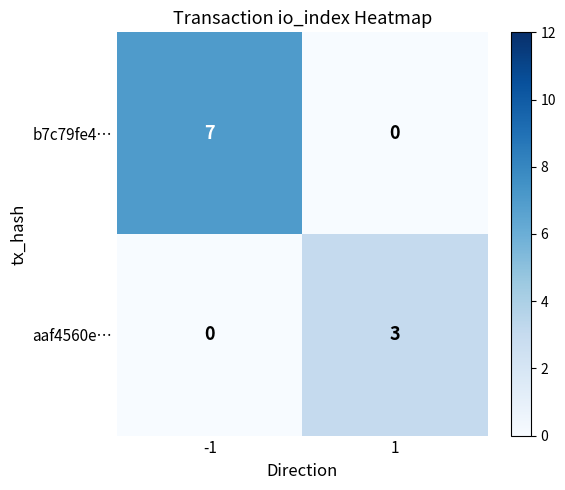

Which label corresponds to the largest value in the chart?

-1